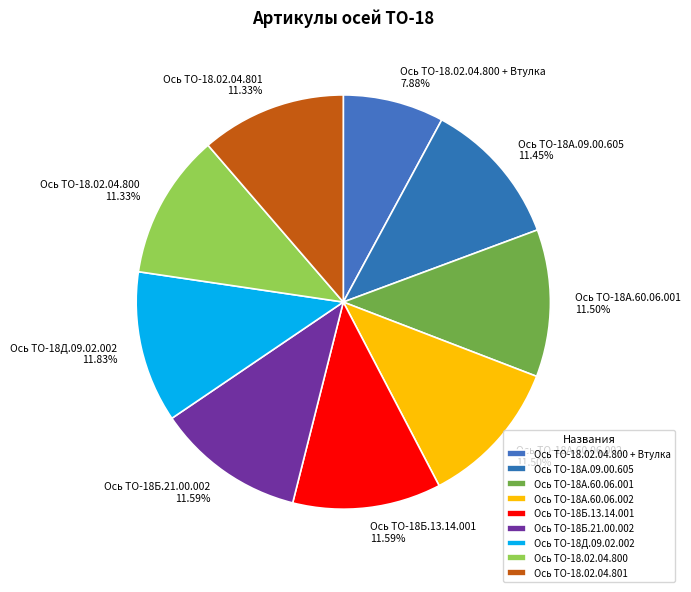

Does any single category account for the majority?

No